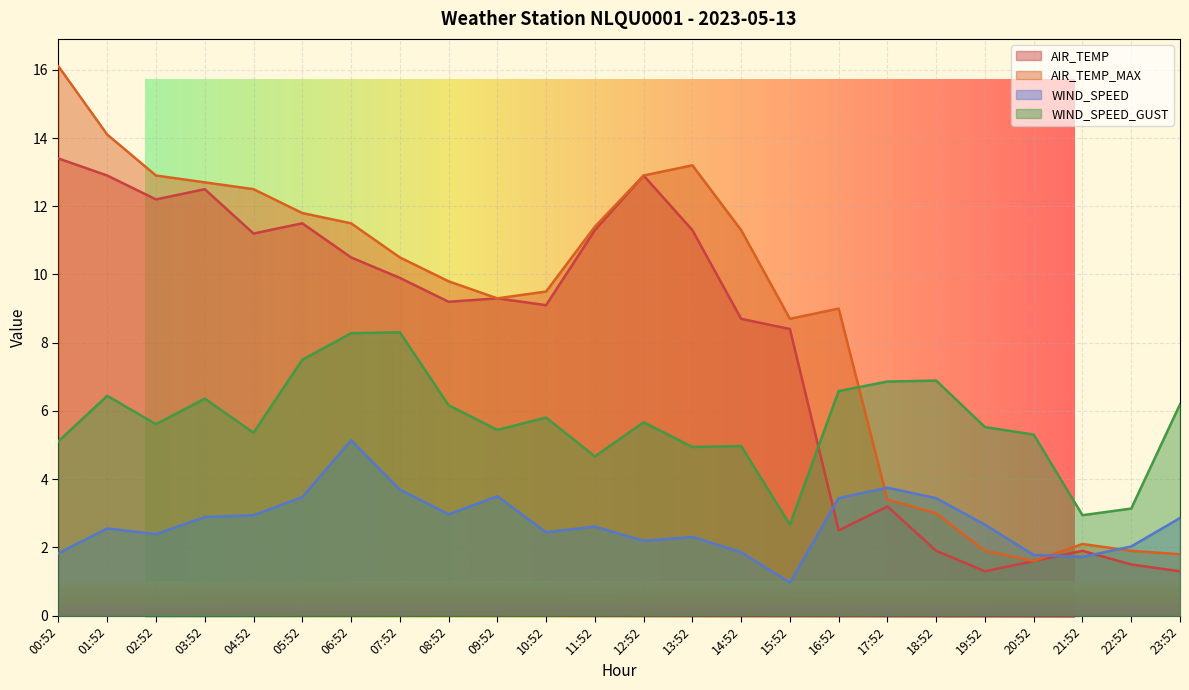

What is the average value of the WIND_SPEED_GUST series?

5.7